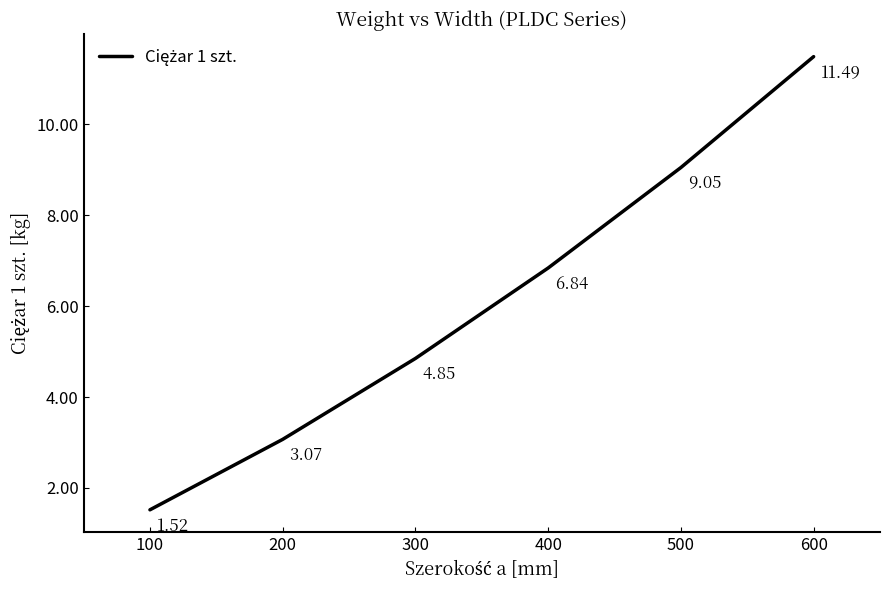

Approximately how many times larger is the value at 500 compared to 100?

6.0